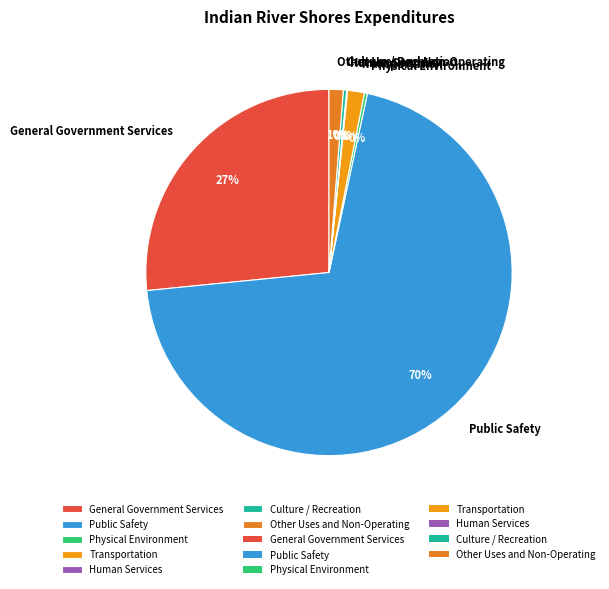

Which has a higher value, Public Safety or Transportation?

Public Safety